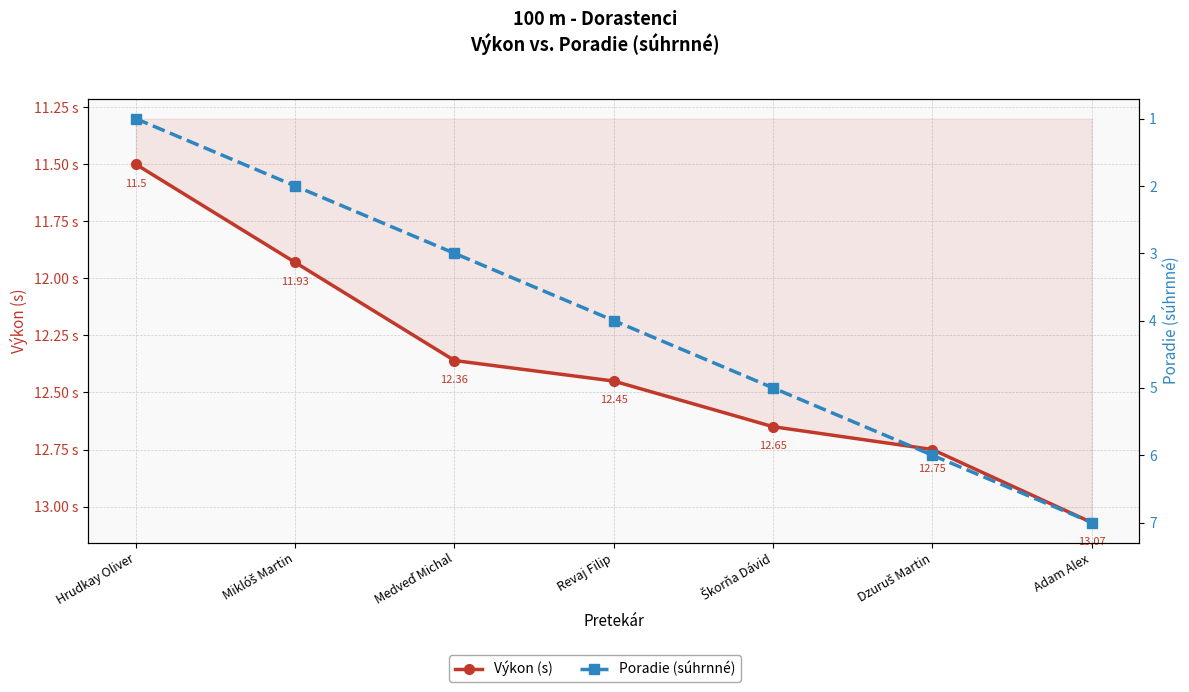

How many data points does each series have?

7